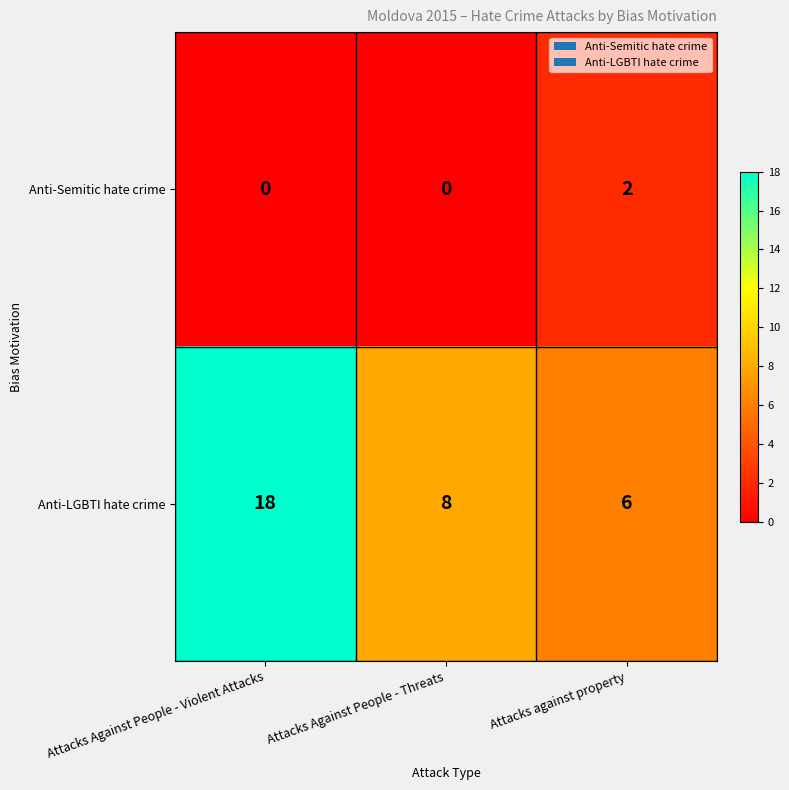

Where does the Anti-LGBTI hate crime series first go above 8?

Attacks Against People - Violent Attacks